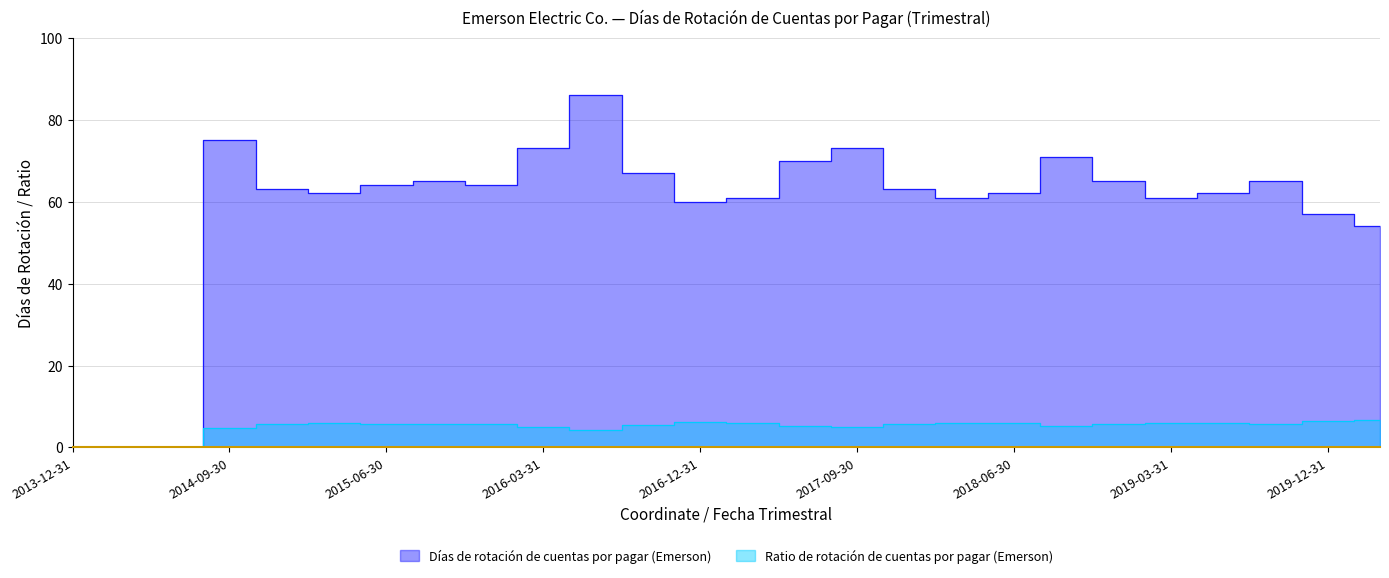

What is the total value across all series at 2014-09-30?

79.9